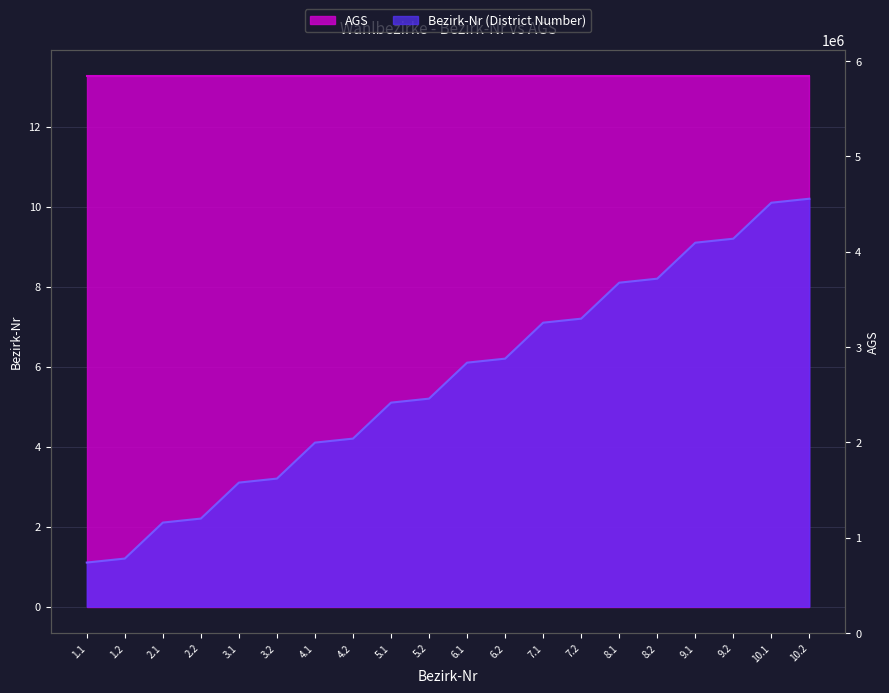

Reading left to right, list all the values displayed in this chart.

1.1	1.2	2.1	2.2	3.1	3.2	4.1	4.2	5.1	5.2	6.1	6.2	7.1	7.2	8.1	8.2	9.1	9.2	10.1	10.2